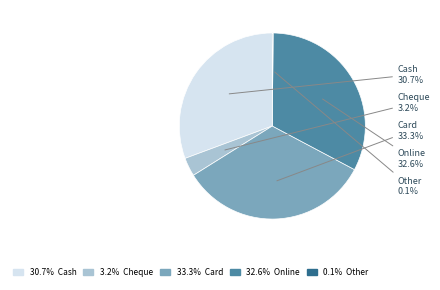

Is Online the majority of the pie?

No